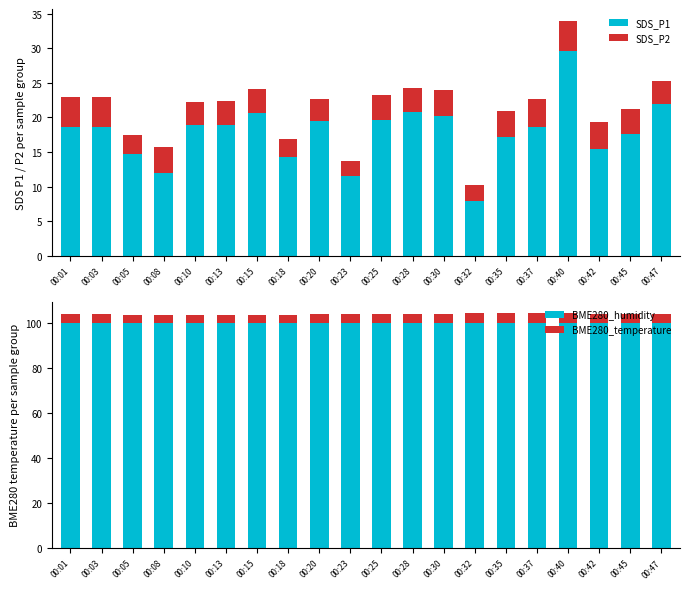

Reading right to left, list all the values displayed in this chart.

SDS_P1: 21.9	17.7	15.5	29.6	18.6	17.1	7.8	20.3	20.9	19.6	11.5	19.5	14.2	20.6	18.9	18.9	12.0	14.8	18.6	18.6
SDS_P2: 3.4	3.5	3.8	4.4	4.0	3.8	2.4	3.6	3.4	3.6	2.2	3.1	2.7	3.5	3.6	3.3	3.7	2.8	4.3	4.4
BME280_humidity: 100.0	100.0	100.0	100.0	100.0	100.0	100.0	100.0	100.0	100.0	100.0	100.0	100.0	100.0	100.0	100.0	100.0	100.0	100.0	100.0
BME280_temperature: 3.9	4.0	4.0	4.2	4.1	4.2	4.2	3.9	3.8	3.7	3.7	3.7	3.7	3.6	3.3	3.3	3.4	3.5	3.7	3.8